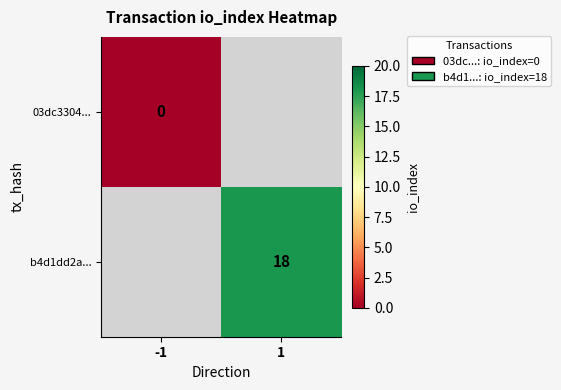

Count the number of data series in this chart.

2